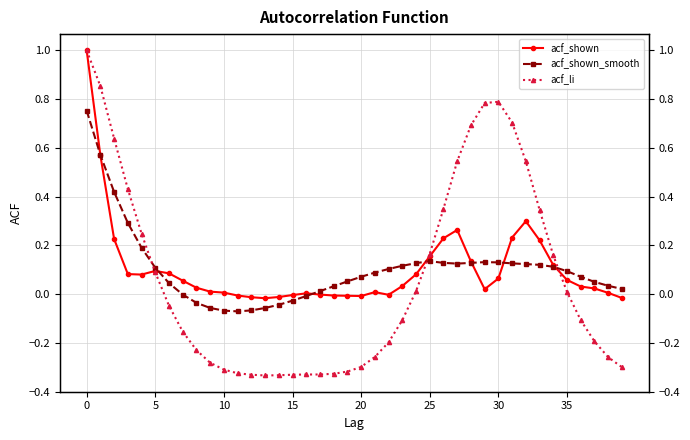

How many lines are shown in the chart?

3